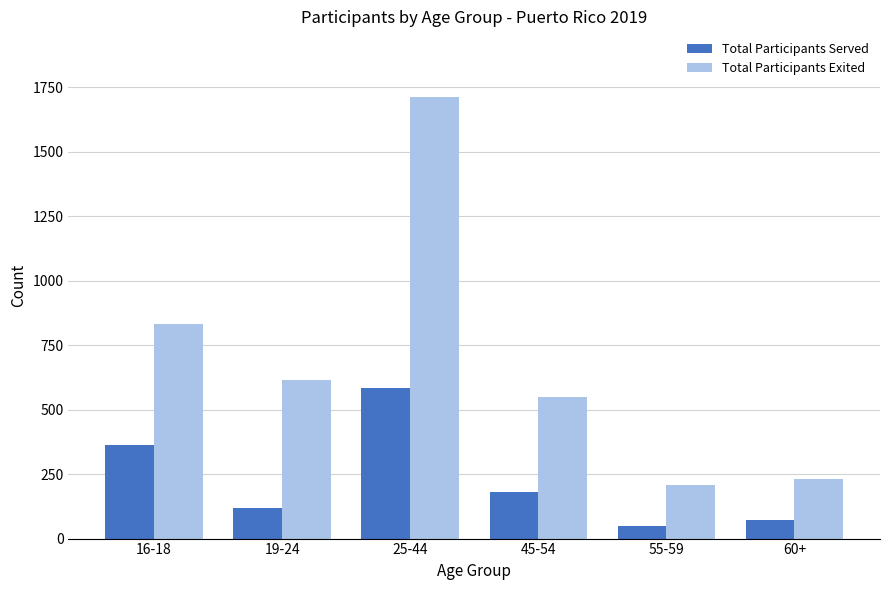

Reading left to right, transcribe all the data shown in this chart.

Total Participants Served: 16-18=362	19-24=119	25-44=584	45-54=182	55-59=48	60+=71
Total Participants Exited: 16-18=832	19-24=615	25-44=1711	45-54=549	55-59=208	60+=232